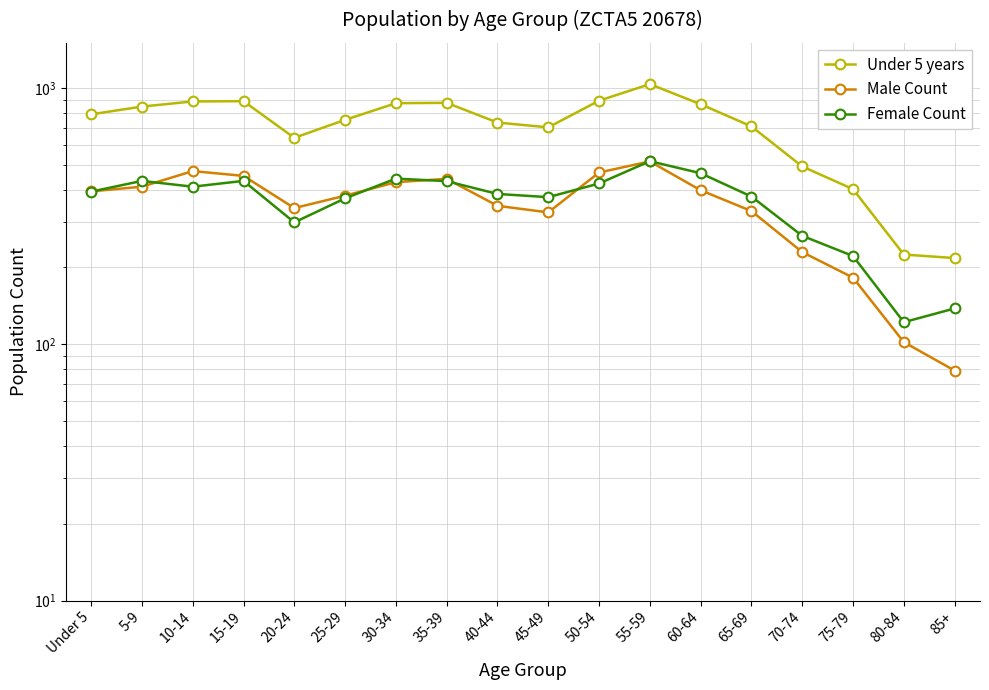

What is the difference between the highest and lowest values at 35-39?

442